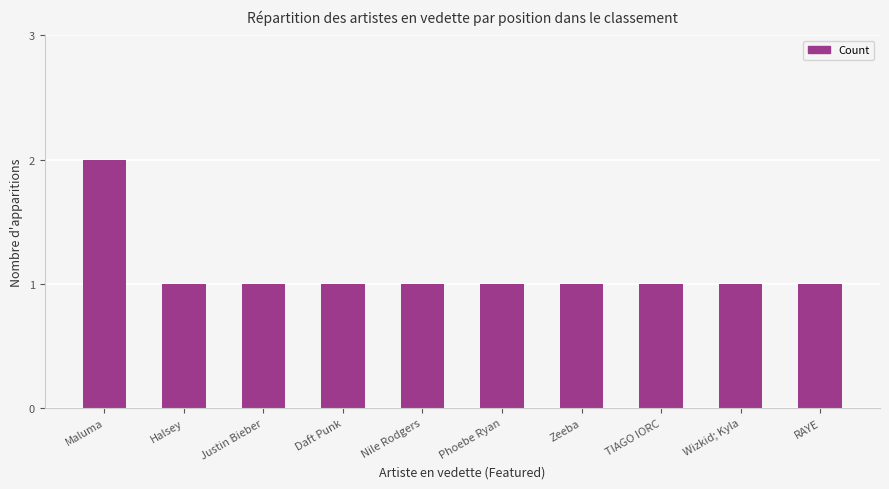

What is the maximum value shown in the chart?

2